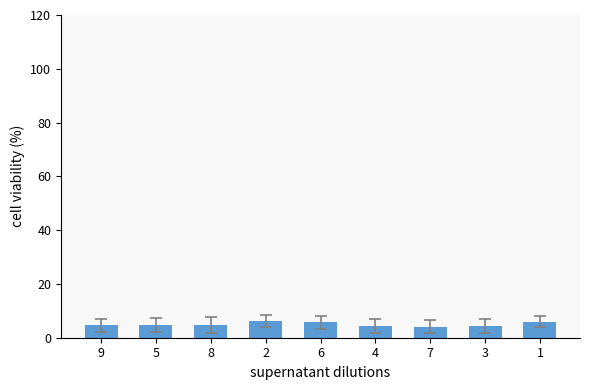

What is the change in value from 4 to 3?

+0.2